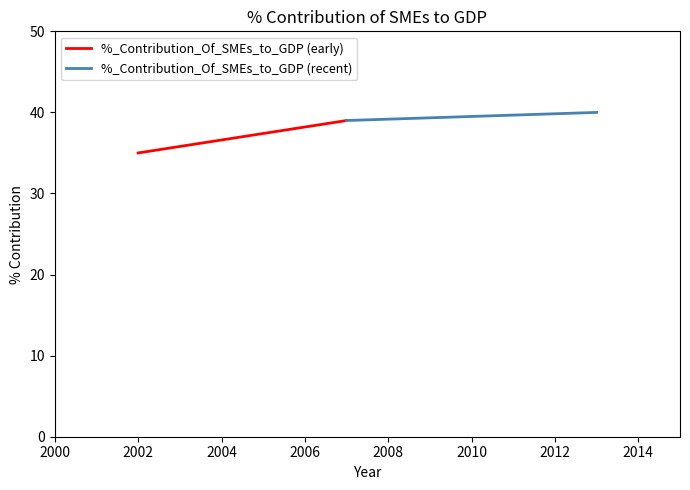

What is the minimum value shown in the chart?

35